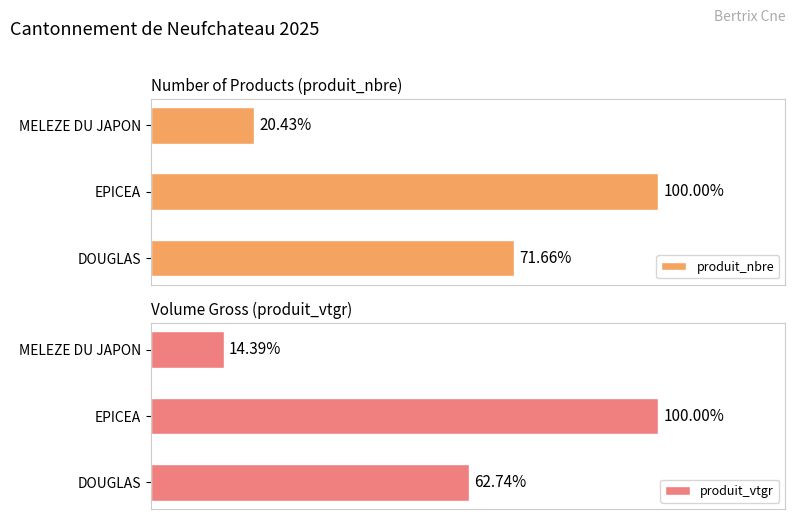

Rank the series at DOUGLAS from highest to lowest value.

produit_nbre, produit_vtgr